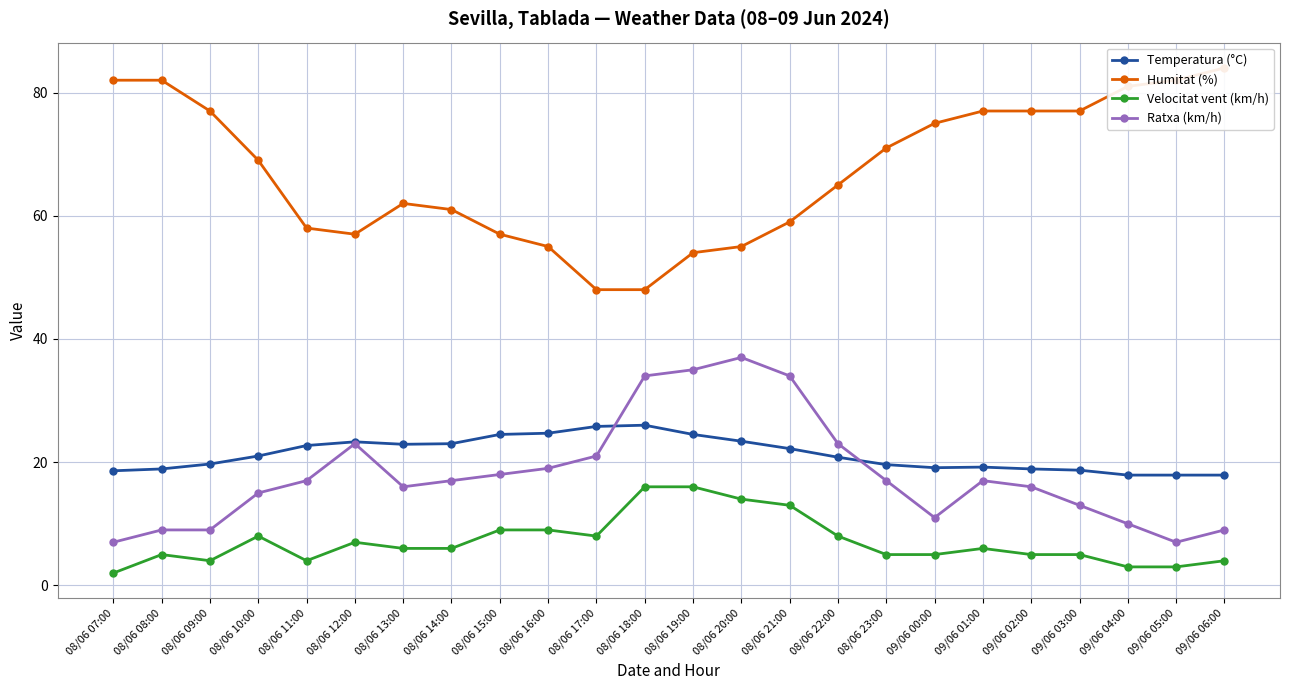

True or false: Velocitat vent (km/h) has a value of 5.0 at 08/06 08:00.

True